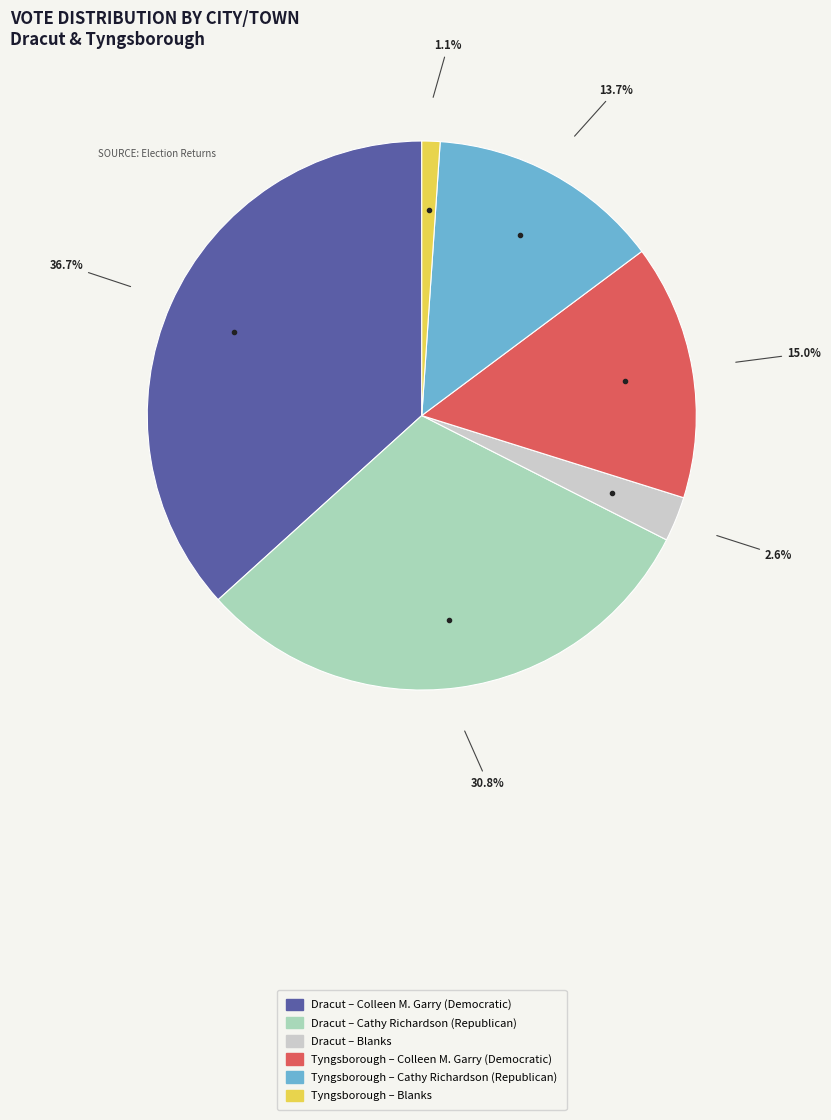

Is there a majority slice in this chart?

No